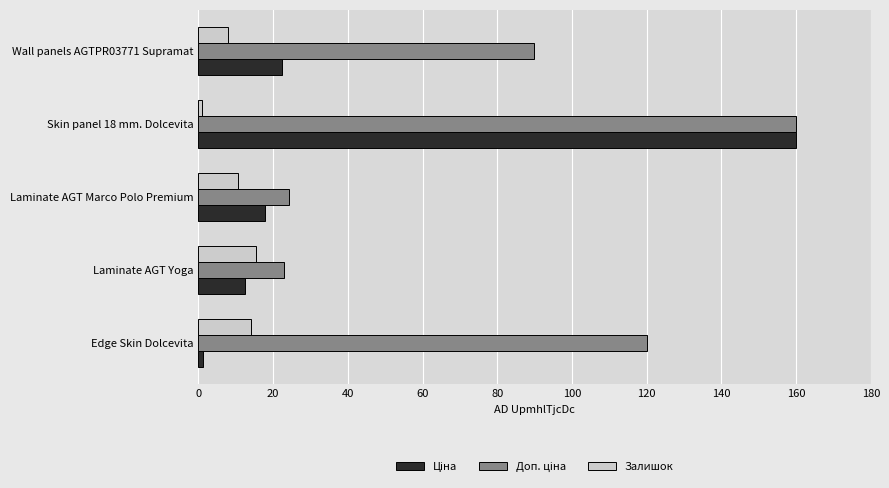

What is the sum of the Залишок values at Laminate AGT Yoga and Wall panels AGTPR03771 Supramat?

23.4